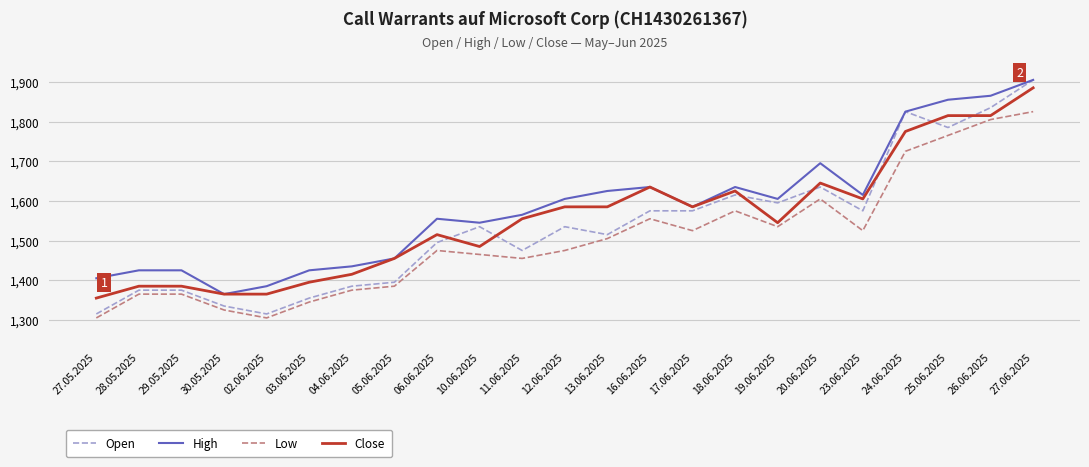

What is the minimum value for High?

1365